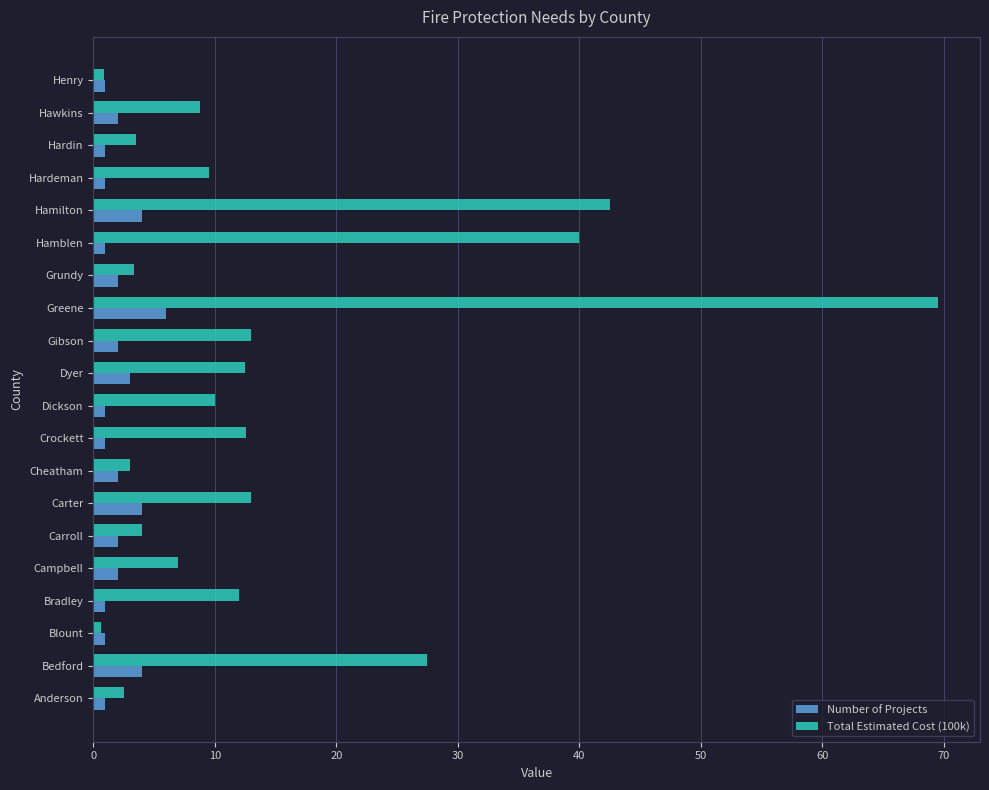

Rank the series by their maximum value, from highest to lowest.

Total Estimated Cost (100k), Number of Projects